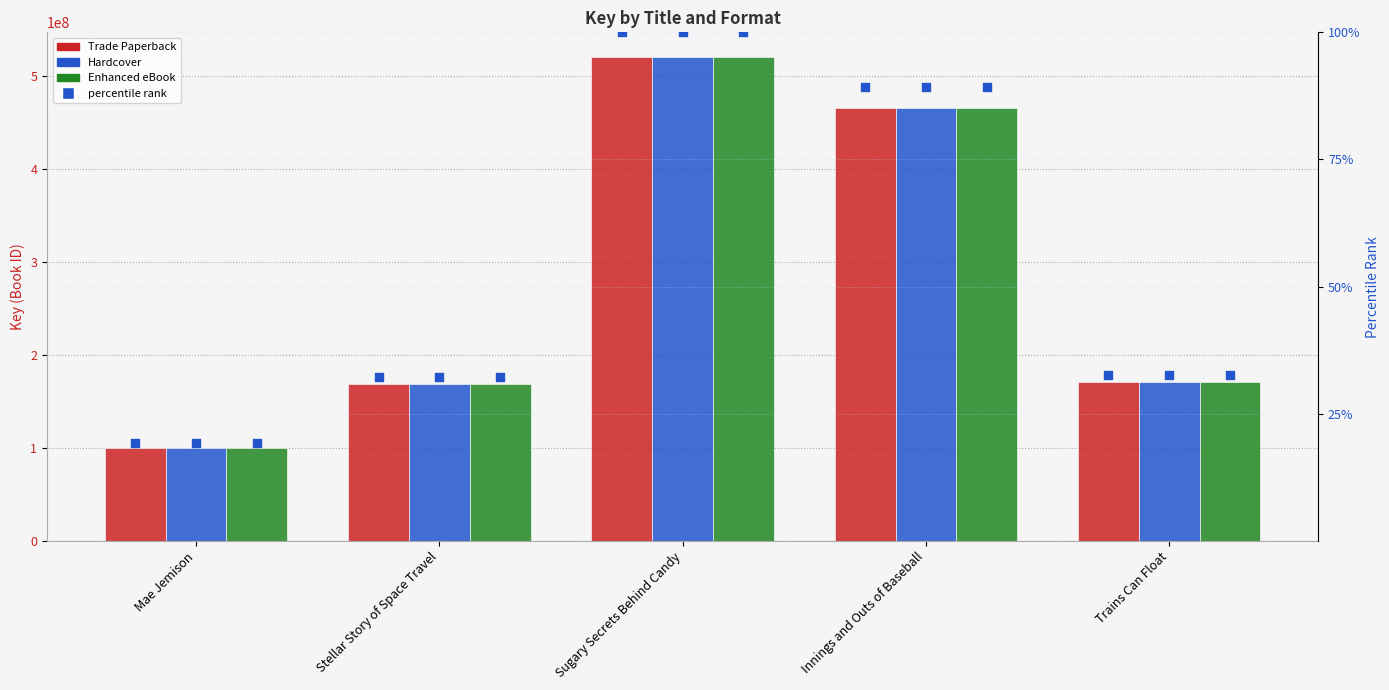

At which category is the sum across all series the highest?

Sugary Secrets Behind Candy